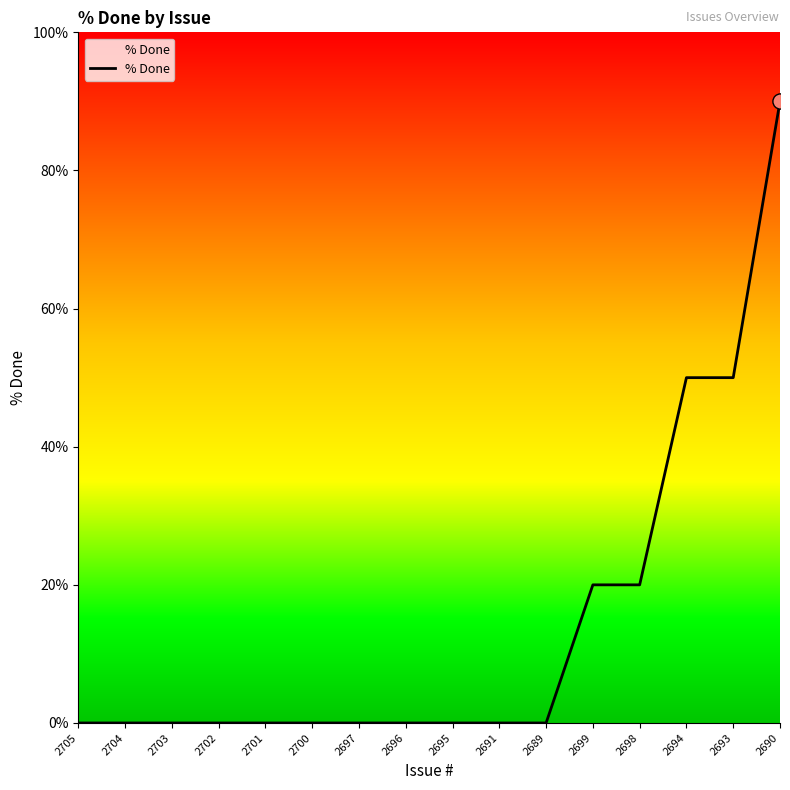

Between 2691 and 2698, which is larger?

2698